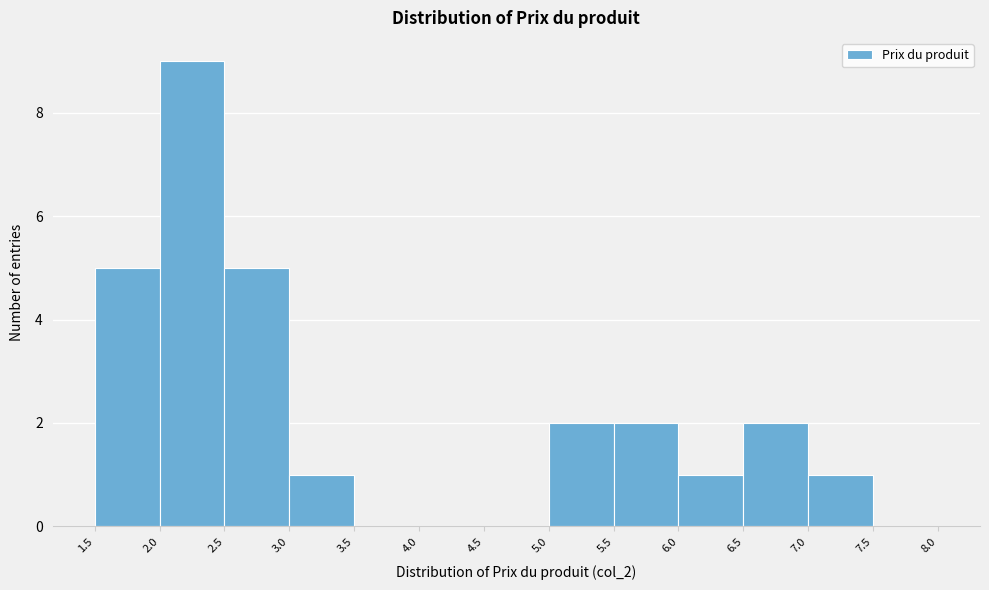

How tall is the bar that spans 6.0 to 6.5 on the x-axis? The values are not printed on the chart, so give them approximately, as read against the axis.

1